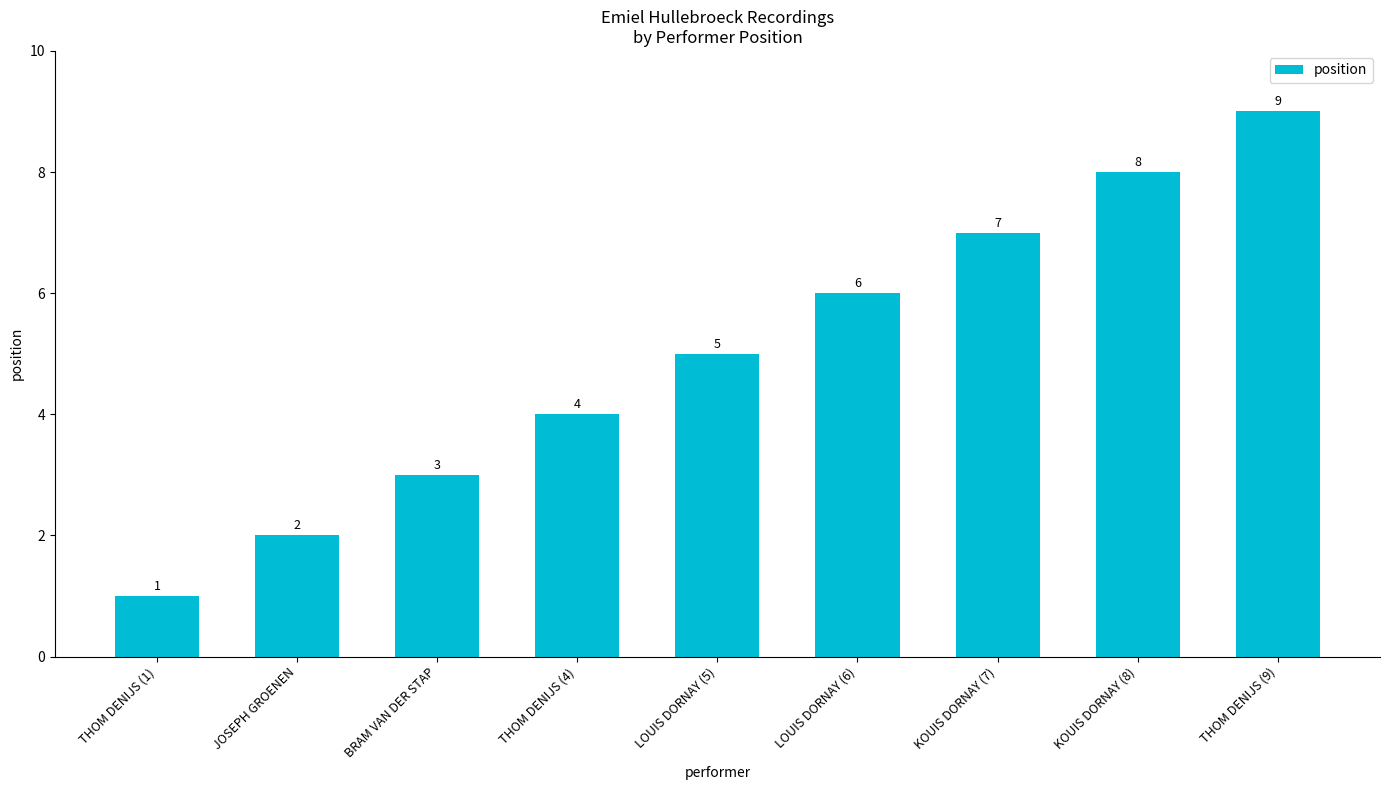

Which has a higher value, LOUIS DORNAY (6) or LOUIS DORNAY (5)?

LOUIS DORNAY (6)